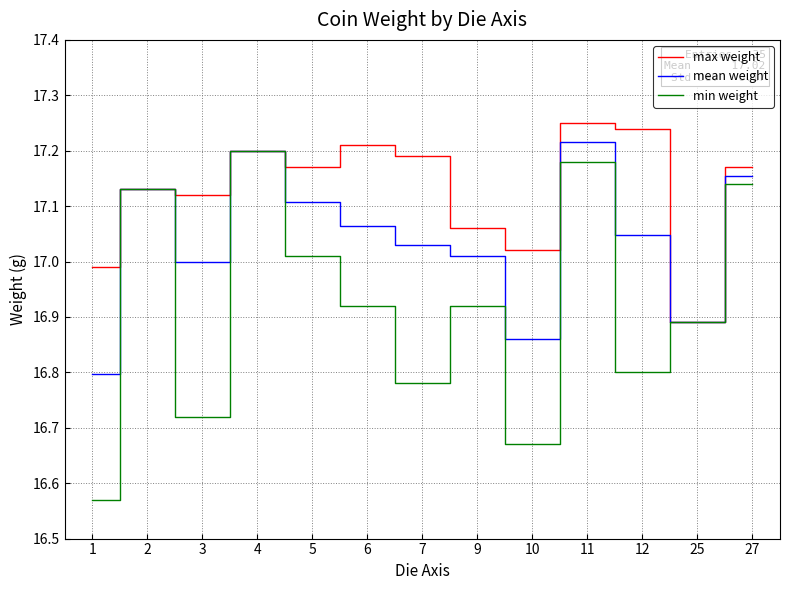

Is the value of min weight at 11 greater than the value of max weight at 9?

Yes